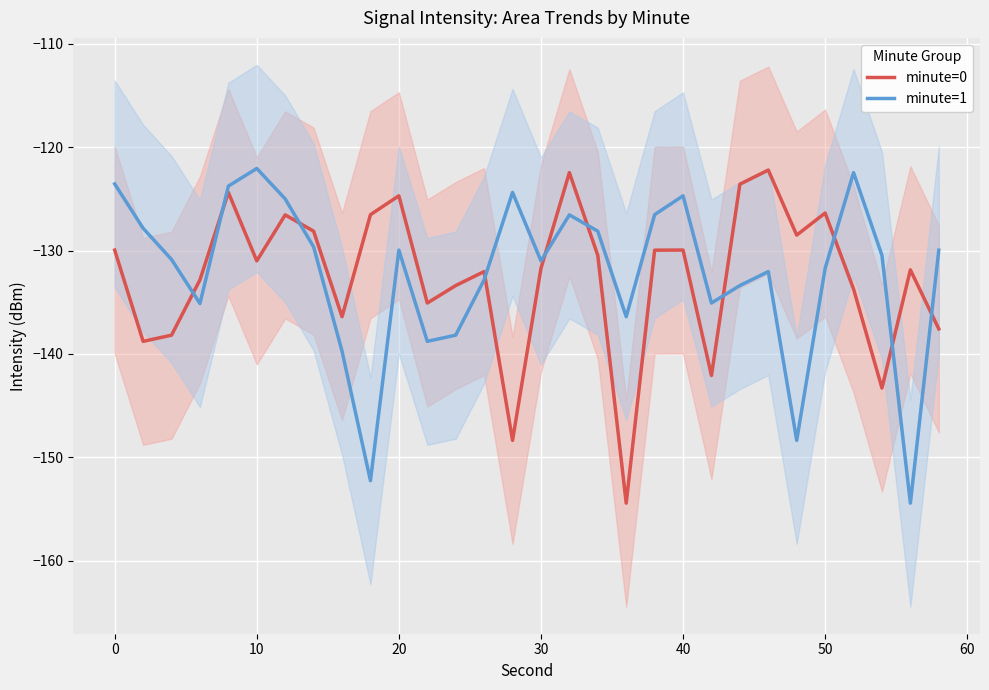

Is this an area chart (filled region under the line)?

No